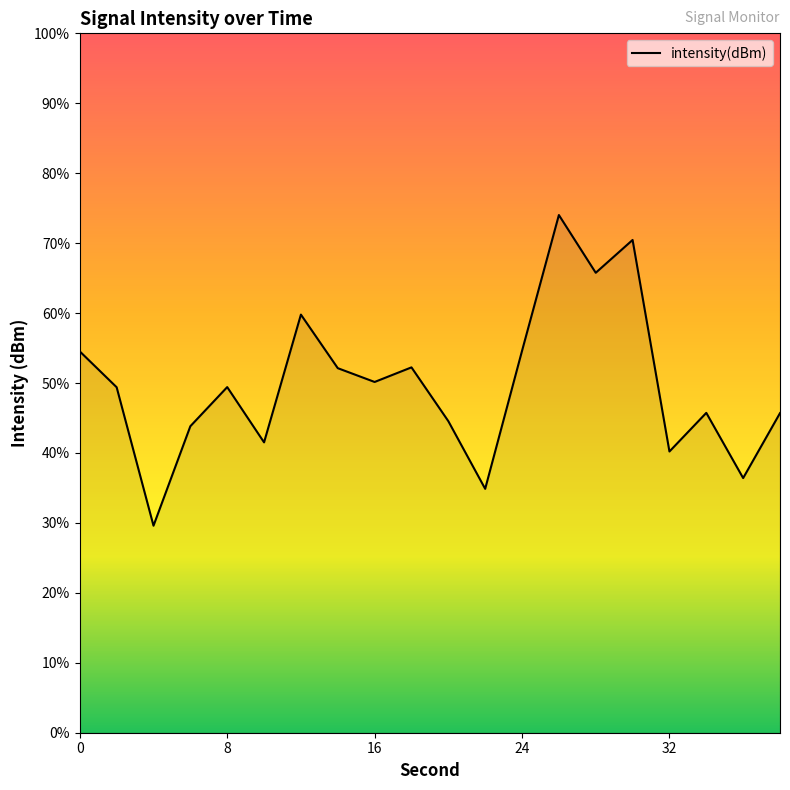

How many lines are shown in the chart?

1